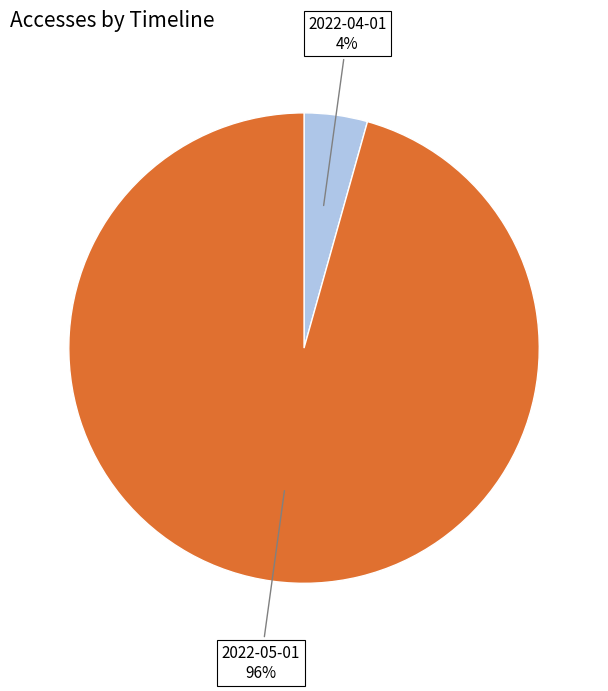

Between 2022-05-01 and 2022-04-01, which is larger?

2022-05-01